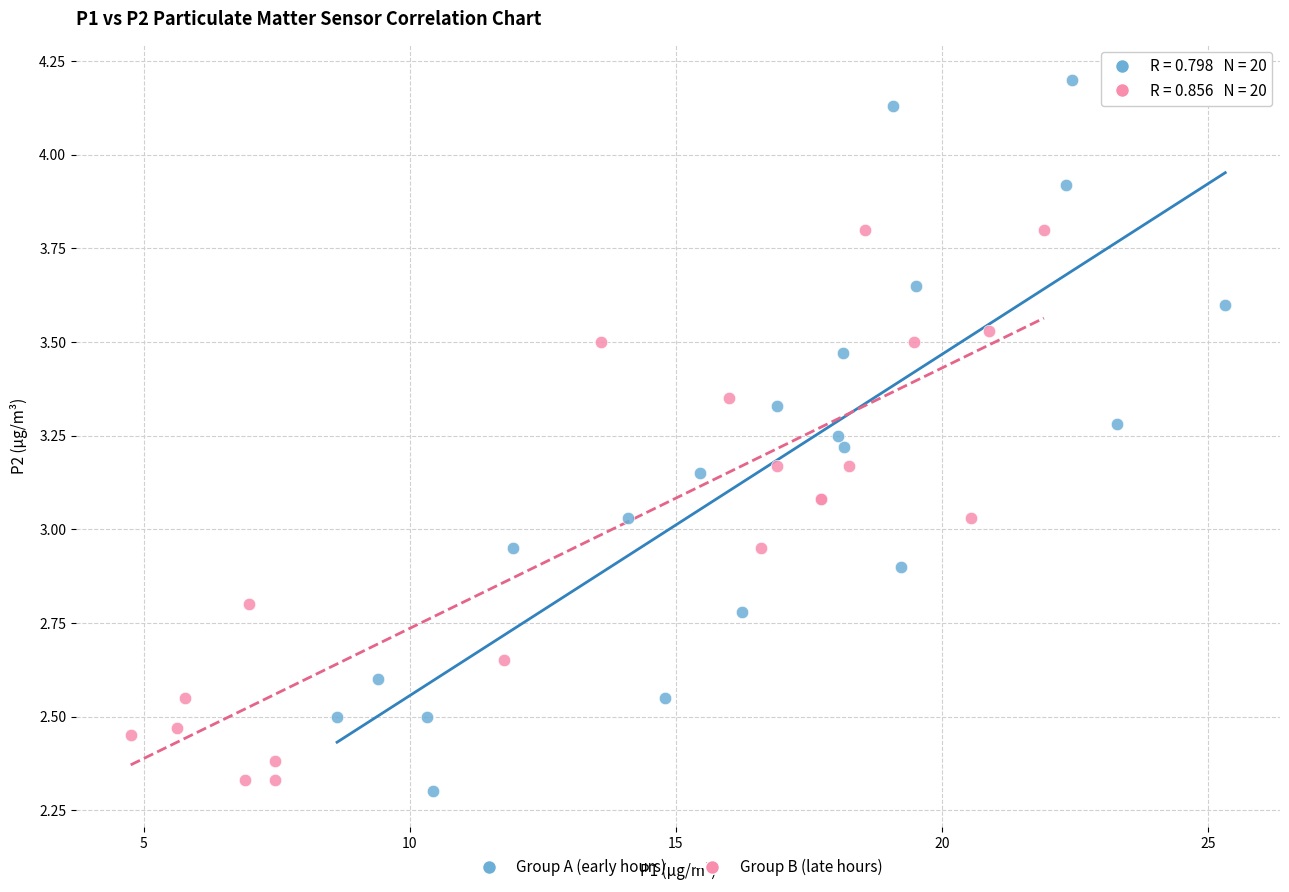

Which series has the widest spread of Y values?

Group A (early hours)